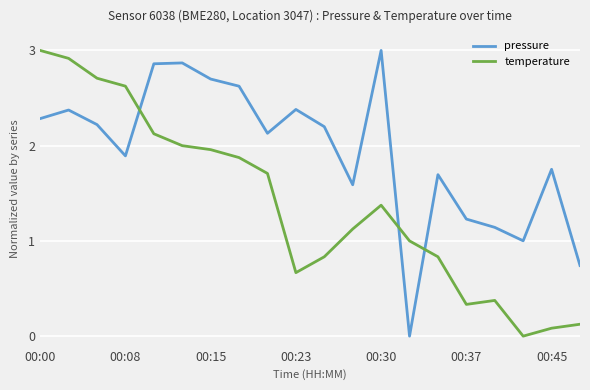

Is this an area chart (filled region under the line)?

No